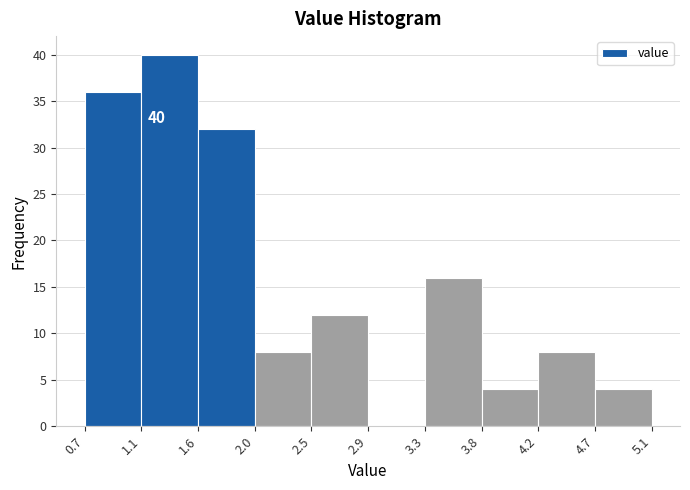

Which range on the x-axis has the tallest bar?

1.1 to 1.6